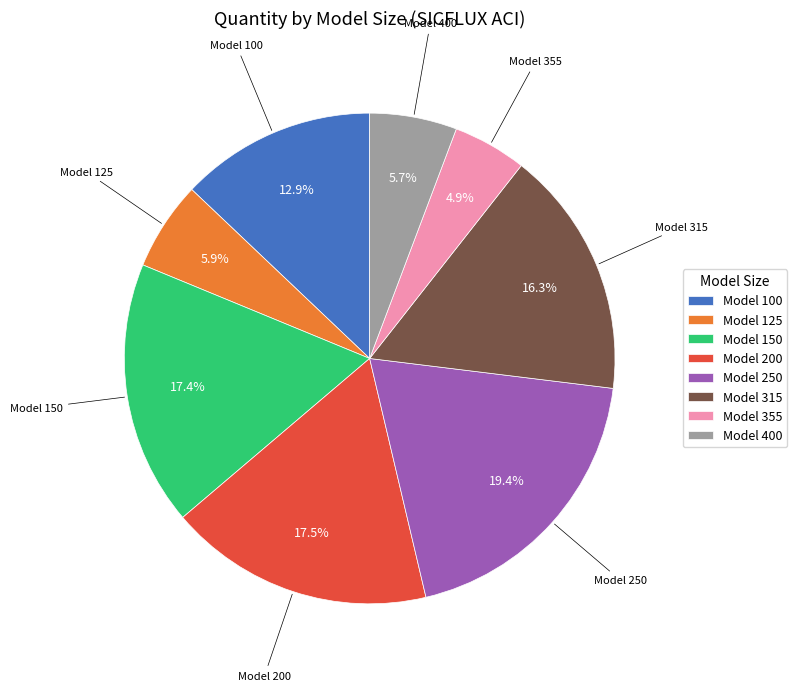

What is the total percentage of Model 250 and Model 150?

36.8%